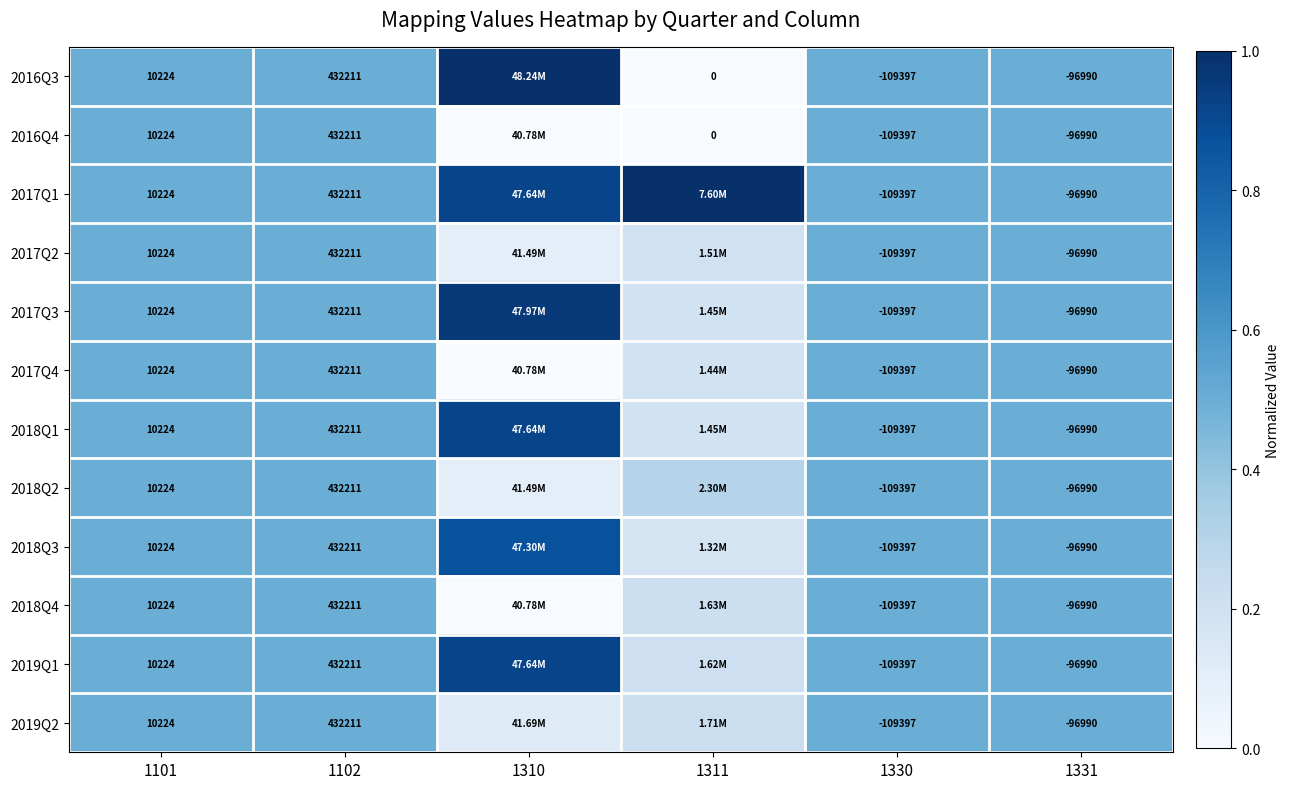

Is the value of 2018Q1 at 1330 greater than the value of 2017Q4 at 1102?

No